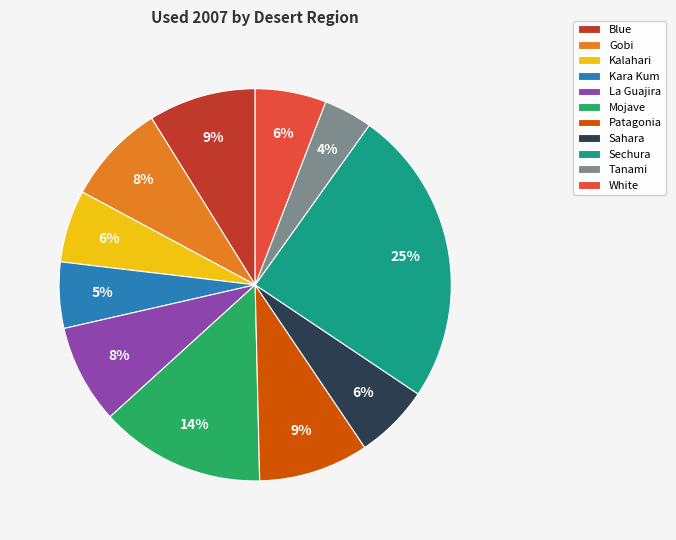

To the nearest percent, what is the difference between the Patagonia and Kara Kum slice percentages?

4%